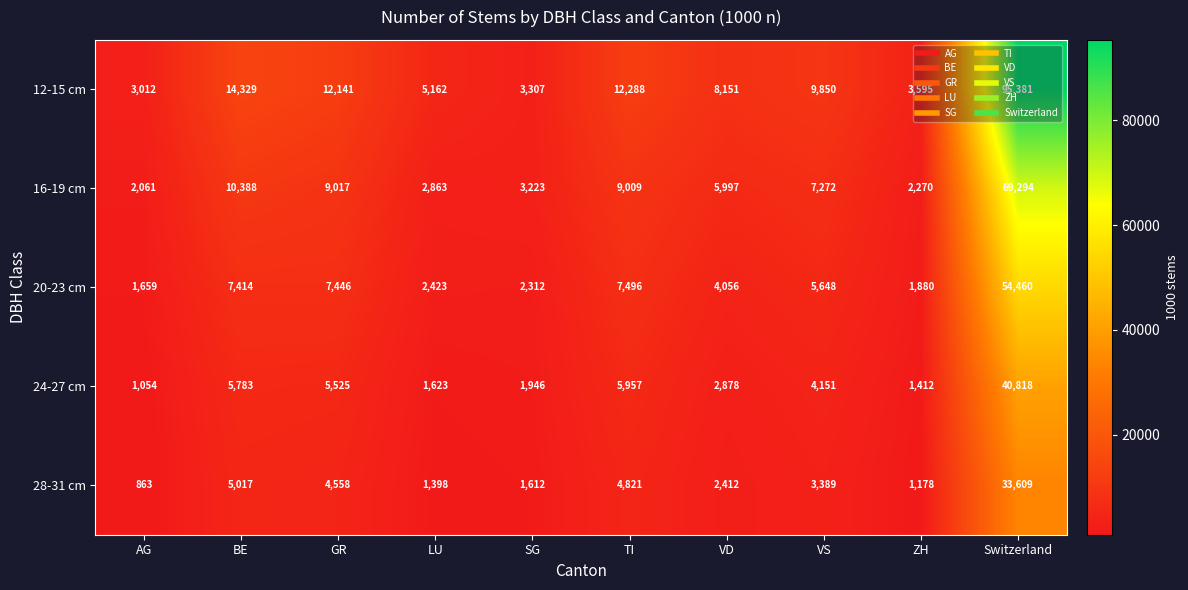

Which series has the largest range (max minus min)?

12-15 cm